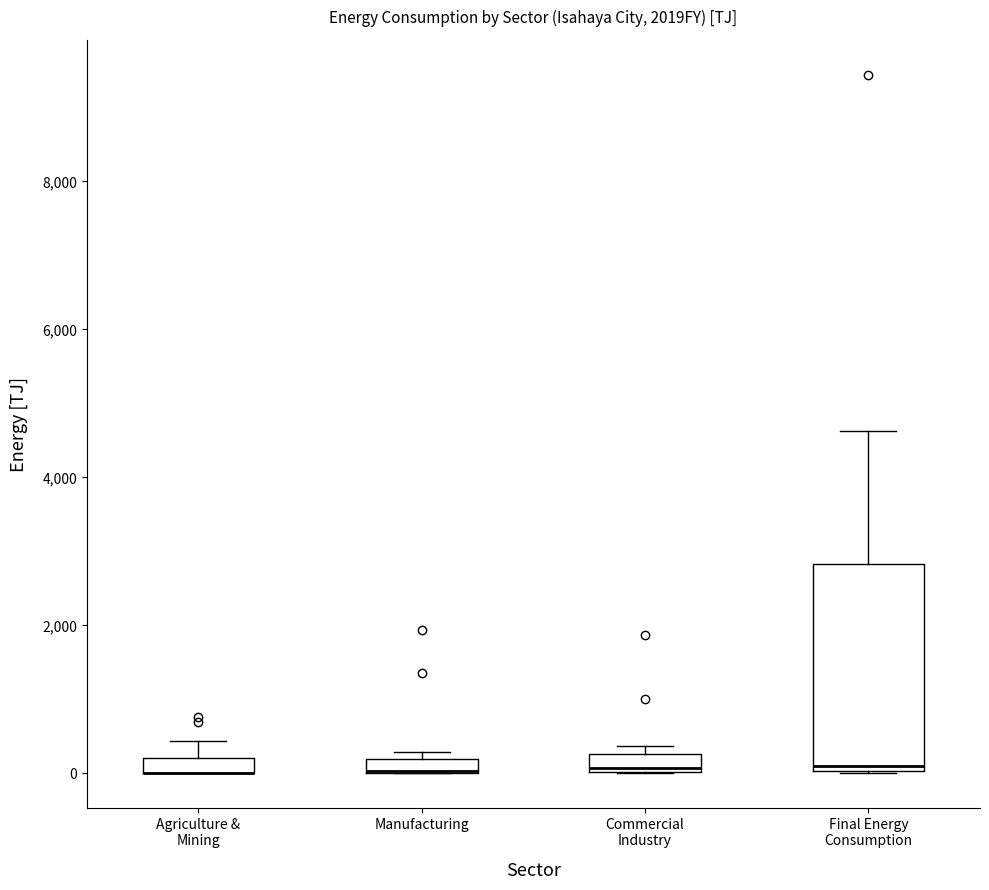

Where is the lower edge of the box for Final Energy Consumption on the y-axis? The values are not printed on the chart, so give them approximately, as read against the axis.

0